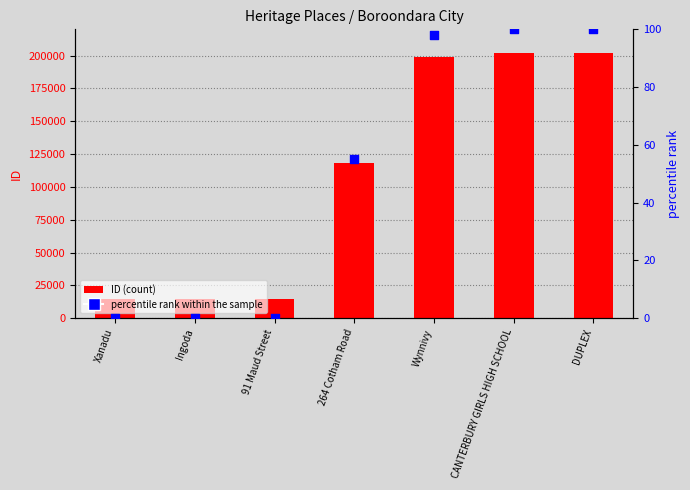

Which series reaches the minimum Y coordinate?

percentile rank within the sample